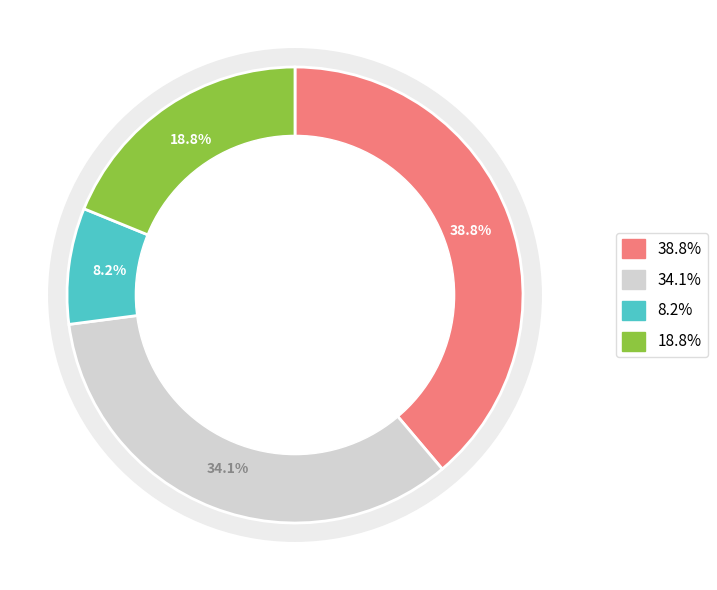

True or false: N/A accounts for 19% of the total.

True